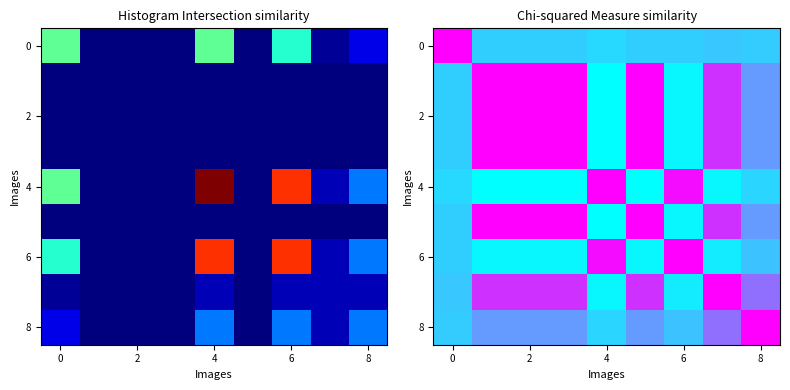

What is the maximum value for 4?

1.0